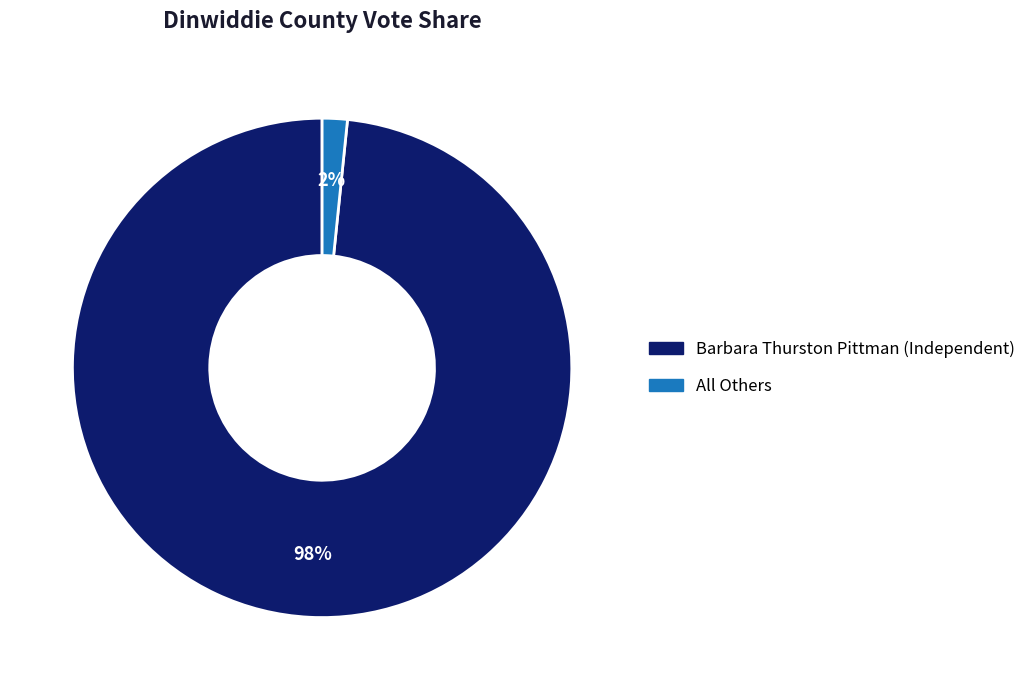

Which slice is the smallest?

All Others